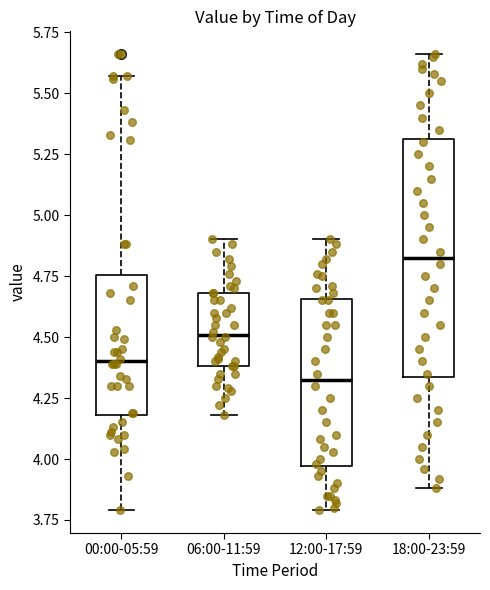

Reading left to right, read every box against the y-axis: the position of its median line, the range the box covers, and the ends of its whiskers. The values are not printed on the chart, so give them approximately, as read against the axis.

00:00-05:59: median 4.40, box 4.20 to 4.75, whiskers 3.80 to 5.55
06:00-11:59: median 4.50, box 4.40 to 4.70, whiskers 4.20 to 4.90
12:00-17:59: median 4.35, box 3.95 to 4.65, whiskers 3.80 to 4.90
18:00-23:59: median 4.85, box 4.35 to 5.30, whiskers 3.90 to 5.65